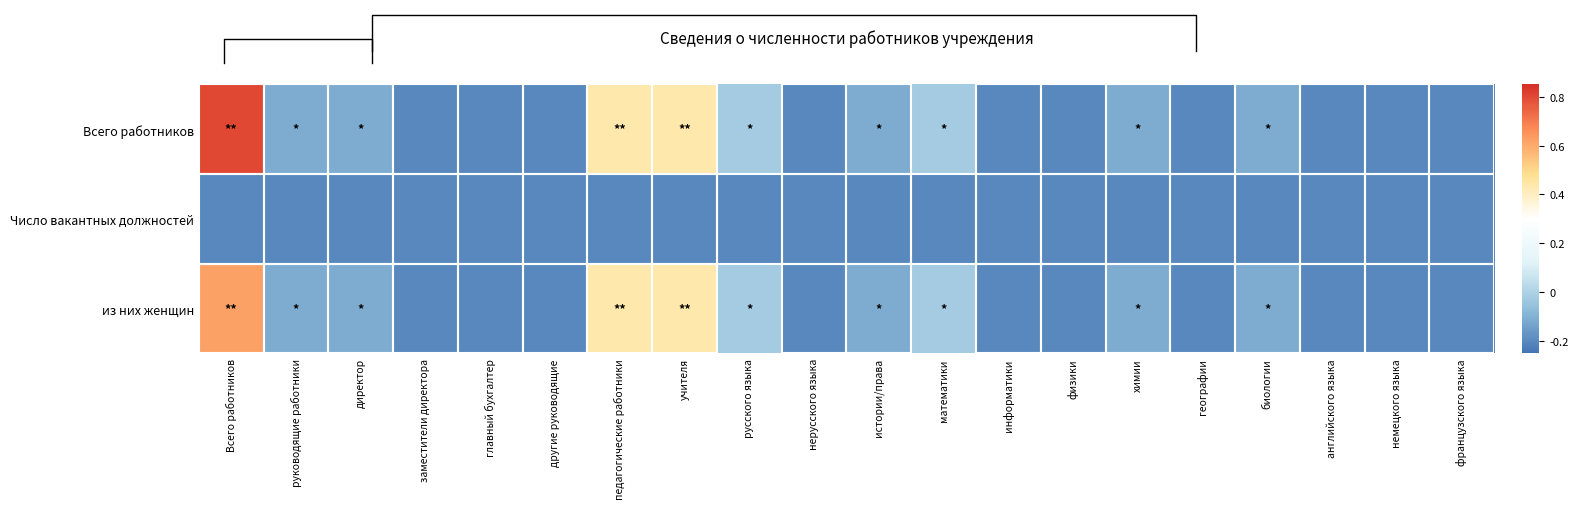

The value of из них женщин at немецкого языка is -0.1. True or false?

False